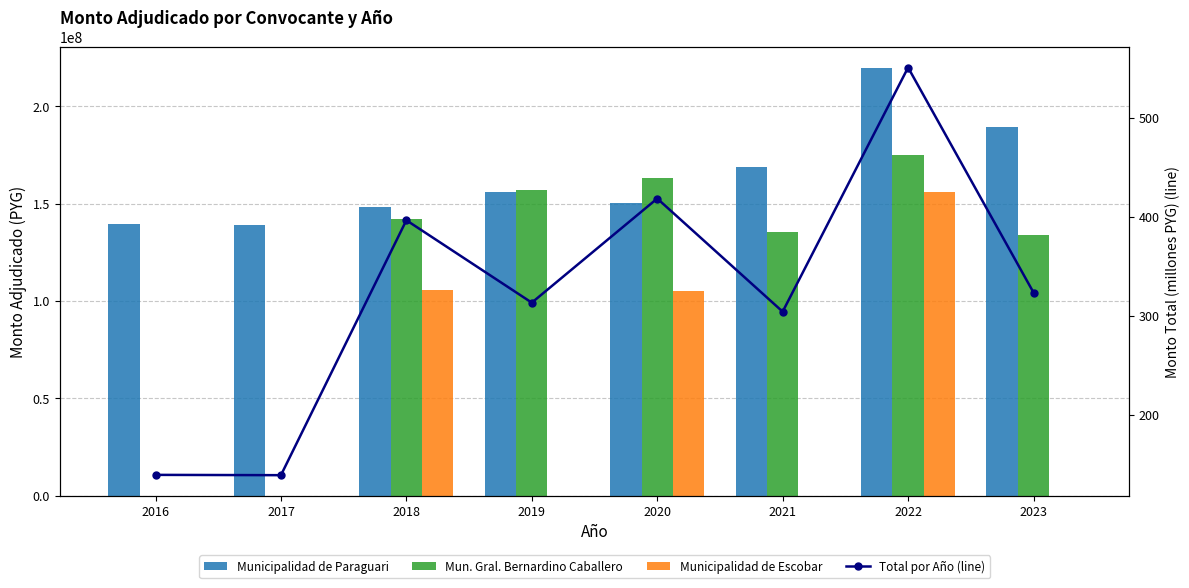

What are all the series names shown in the legend?

Municipalidad de Paraguari, Mun. Gral. Bernardino Caballero, Municipalidad de Escobar, Total por Año (line)